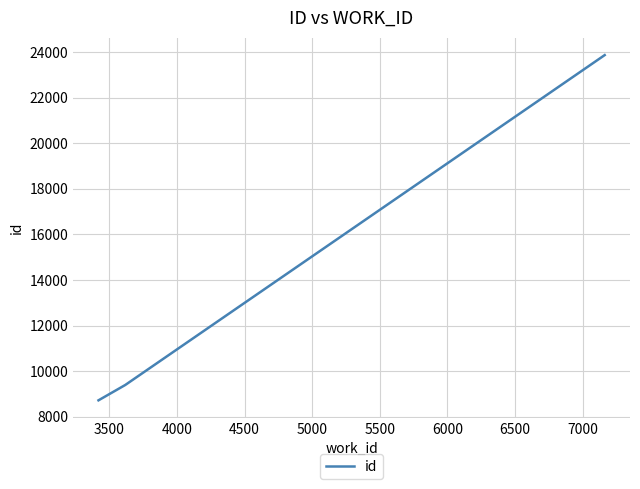

What is the minimum value shown in the chart?

8721